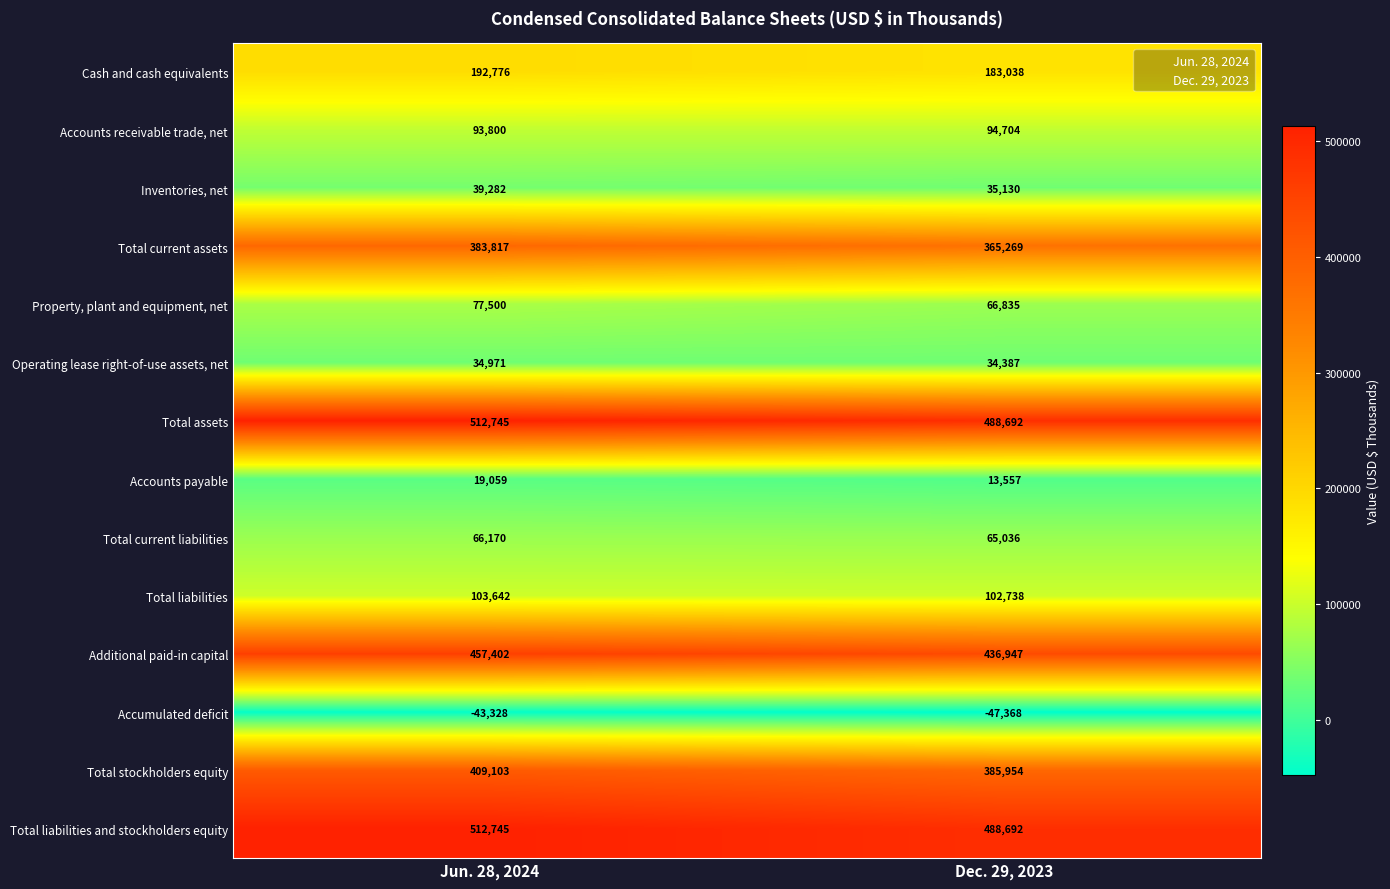

Reading right to left, list all the values displayed in this chart.

Cash and cash equivalents: 183038	192776
Accounts receivable trade, net: 94704	93800
Inventories, net: 35130	39282
Total current assets: 365269	383817
Property, plant and equipment, net: 66835	77500
Operating lease right-of-use assets, net: 34387	34971
Total assets: 488692	512745
Accounts payable: 13557	19059
Total current liabilities: 65036	66170
Total liabilities: 102738	103642
Additional paid-in capital: 436947	457402
Accumulated deficit: -47368	-43328
Total stockholders equity: 385954	409103
Total liabilities and stockholders equity: 488692	512745